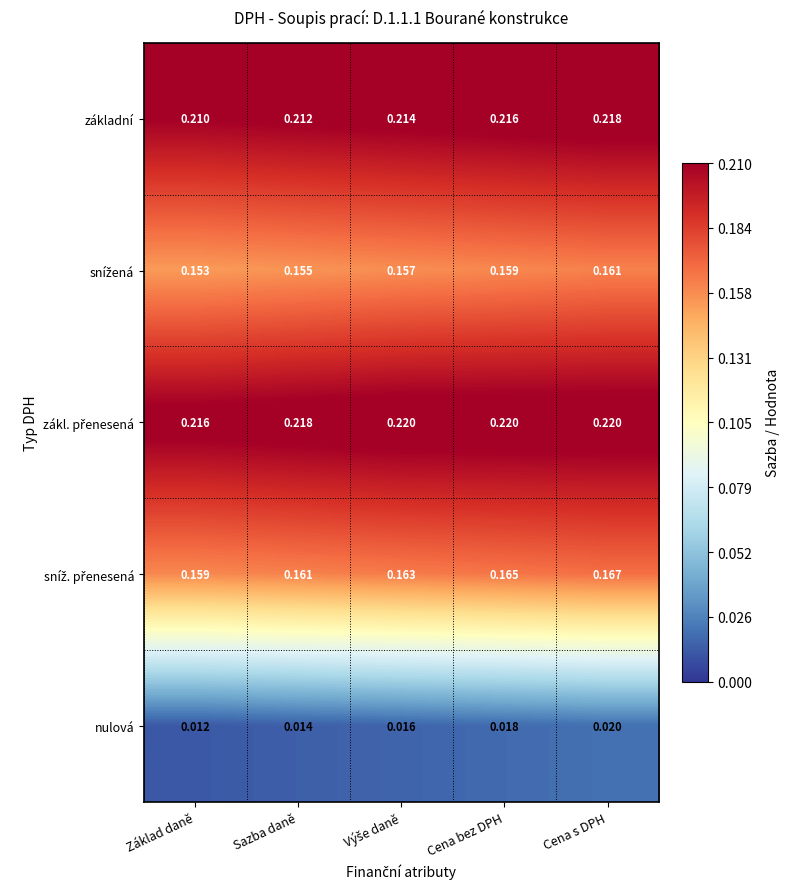

At which category is the sum across all series the highest?

Cena s DPH